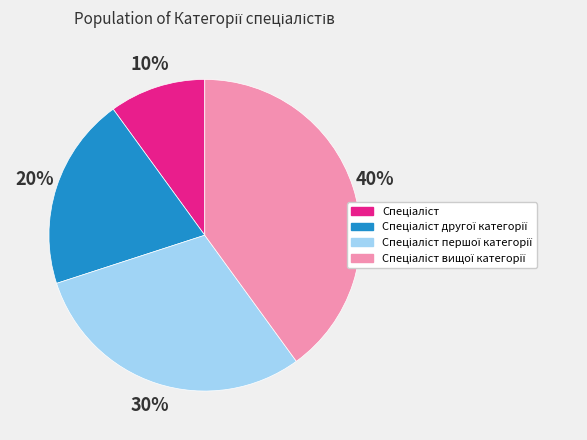

Does any single category account for the majority?

No